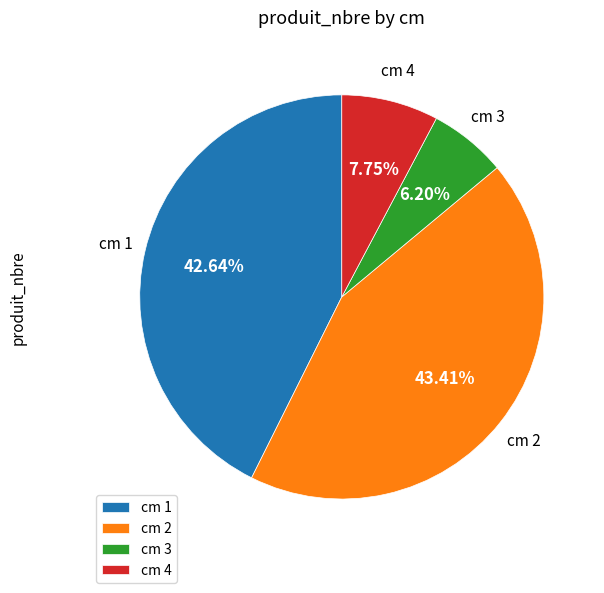

How many segments does this pie chart have?

4